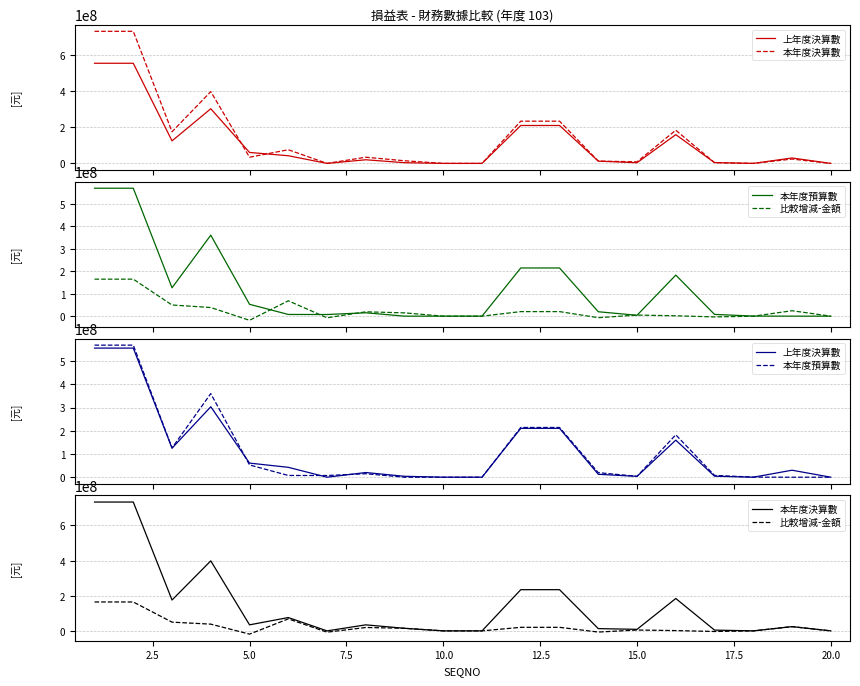

At how many categories does at least one series exceed 306622634?

3